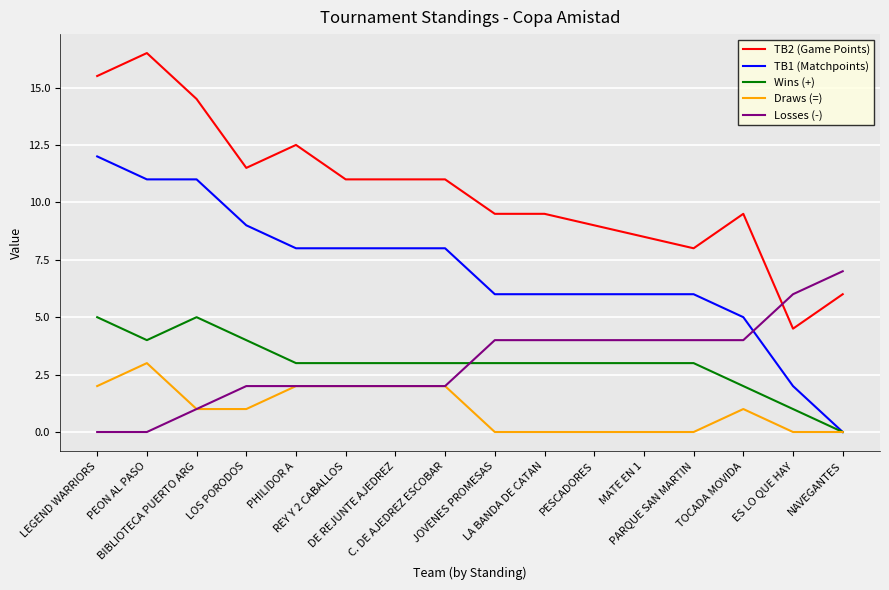

At which label is Wins (+) closest to 2?

TOCADA MOVIDA